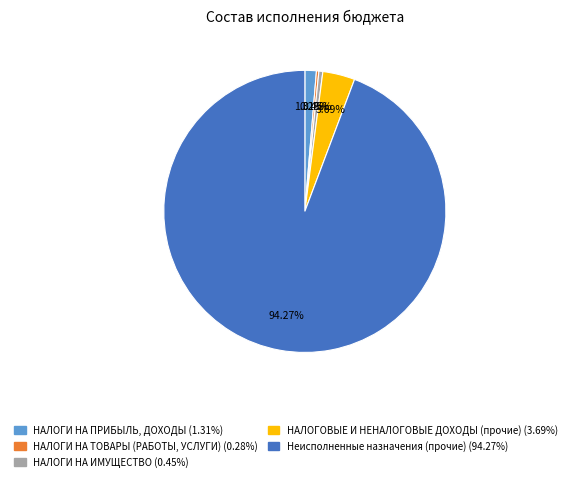

Which slice is the largest?

Неисполненные назначения (прочие)